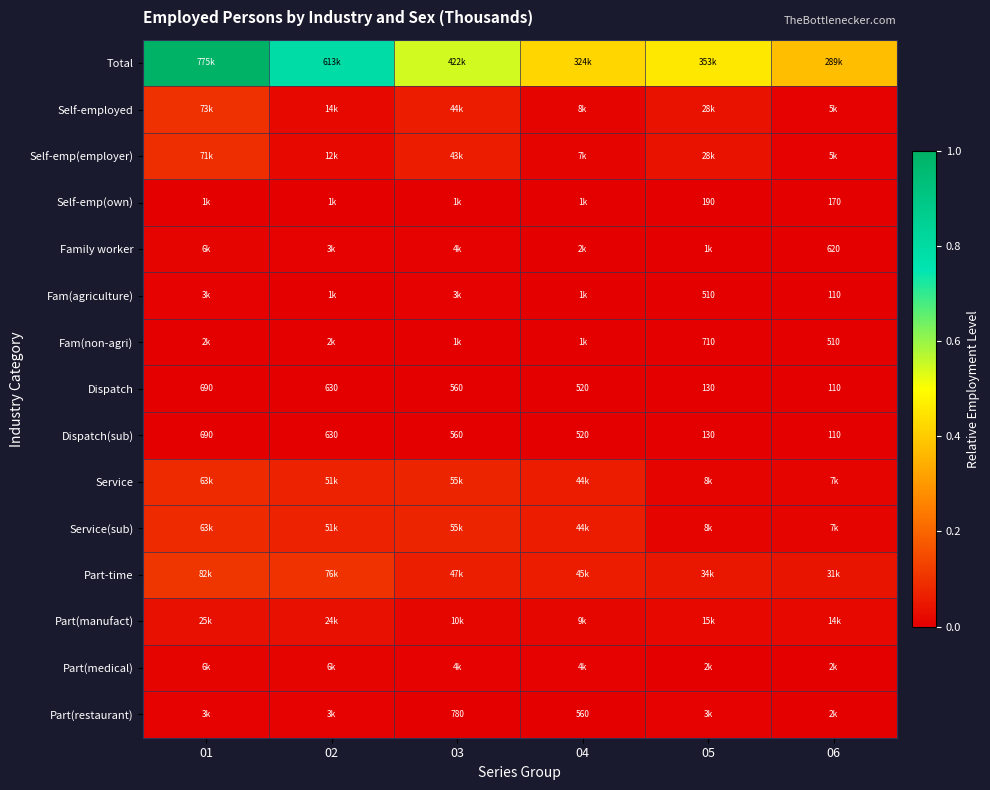

What is the spread (max minus min) of values at 02?

0.8